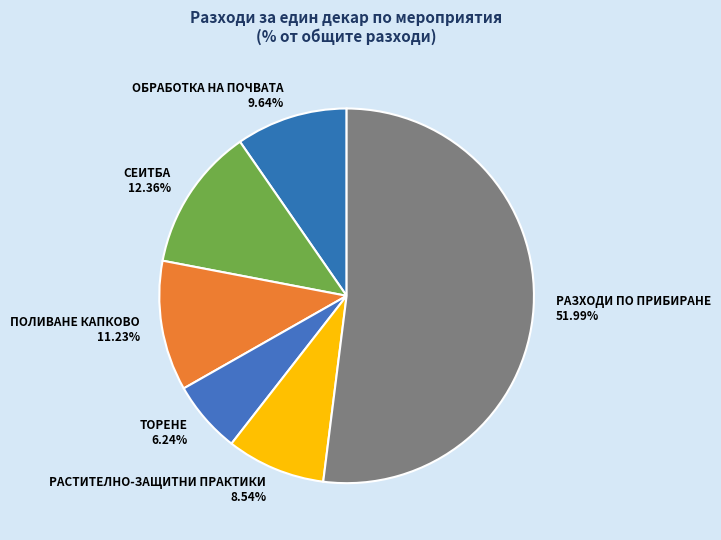

Count the number of slices in the pie.

6